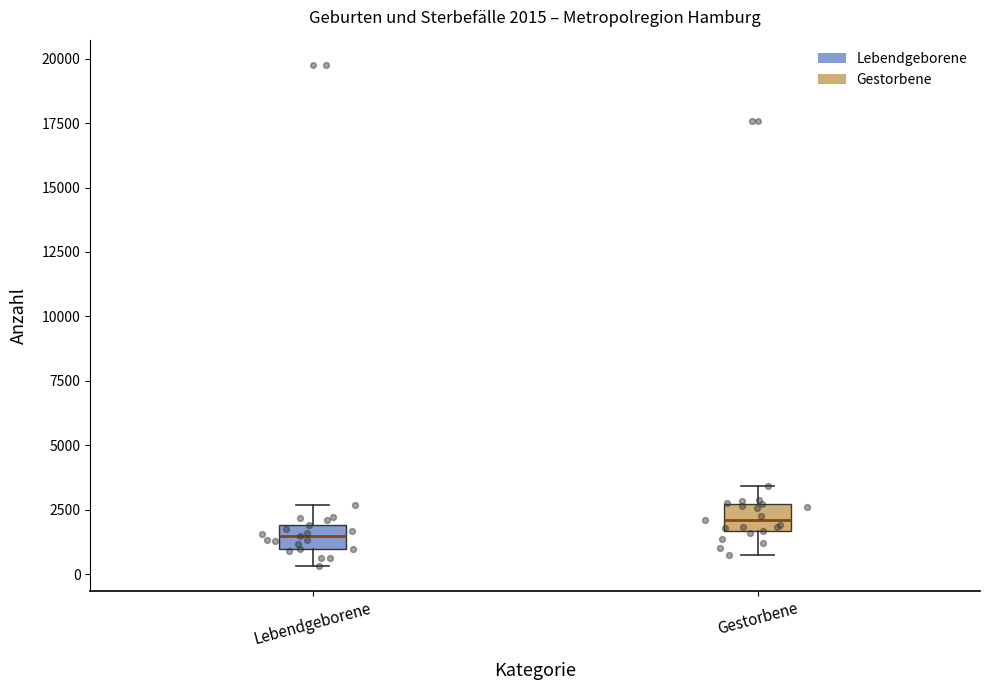

Which box's median line is the lowest?

Lebendgeborene